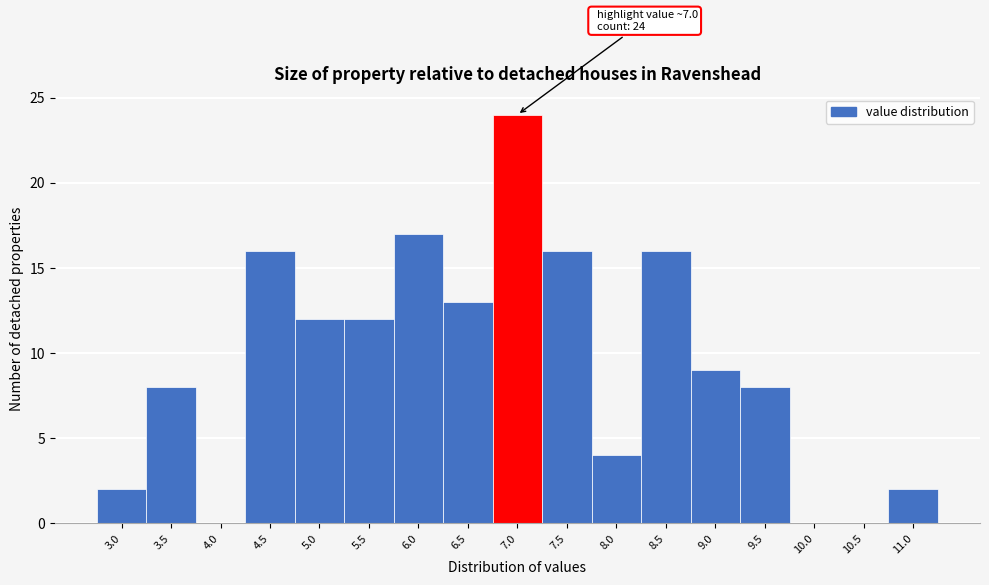

Reading right to left, what are all the values shown in this chart?

11.0=2	10.5=0	10.0=0	9.5=8	9.0=9	8.5=16	8.0=4	7.5=16	7.0=24	6.5=13	6.0=17	5.5=12	5.0=12	4.5=16	4.0=0	3.5=8	3.0=2